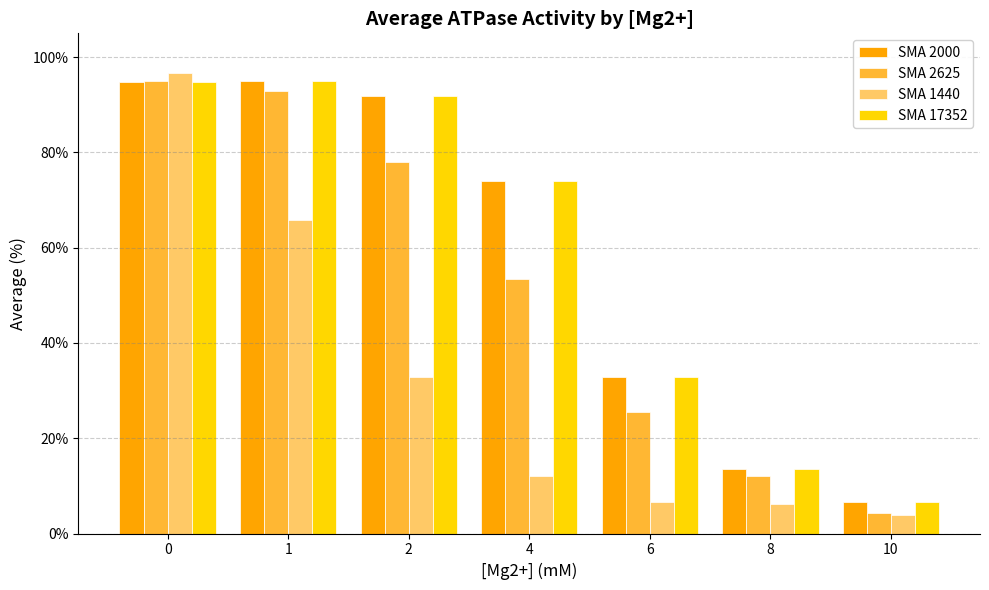

Which category has the lowest value across all series?

10